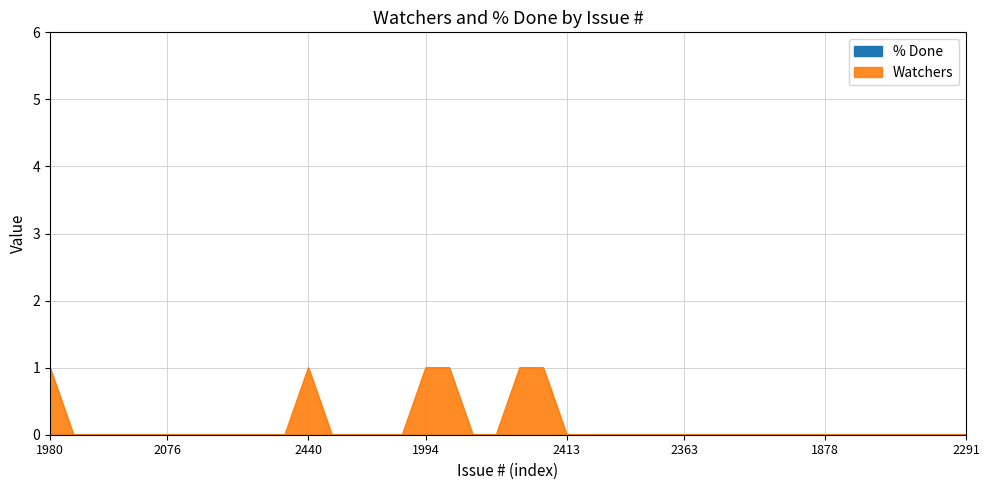

What is the sum of all values?

6